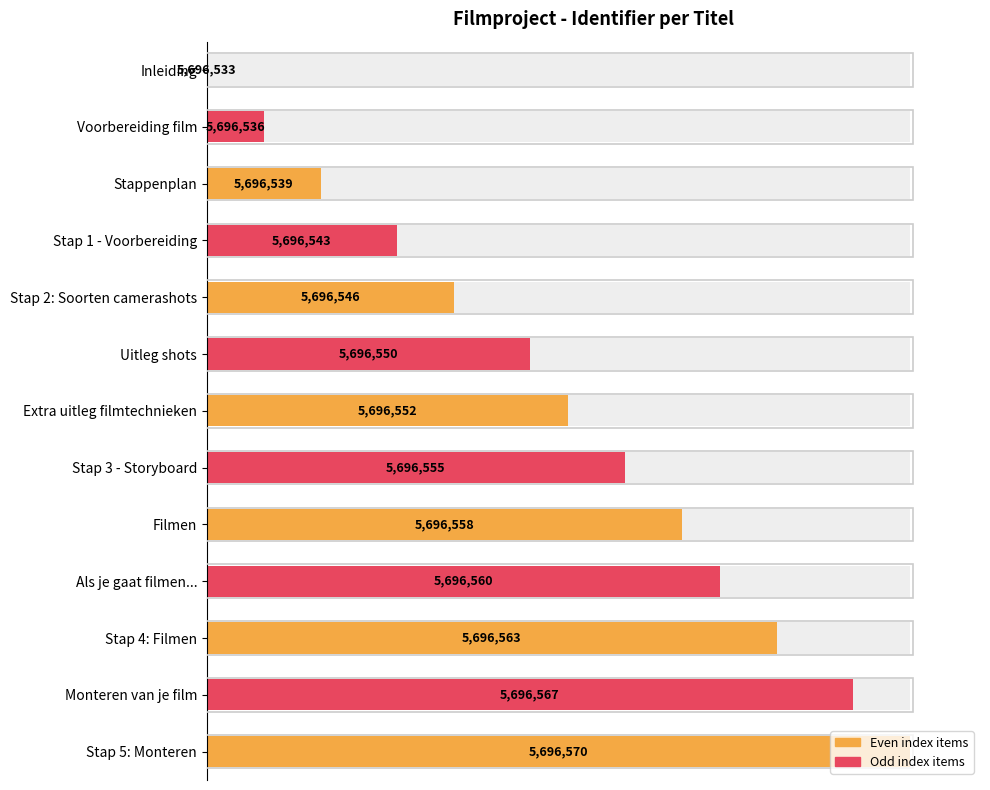

The chart shows a value of 47.1 at Filmen. True or false?

False